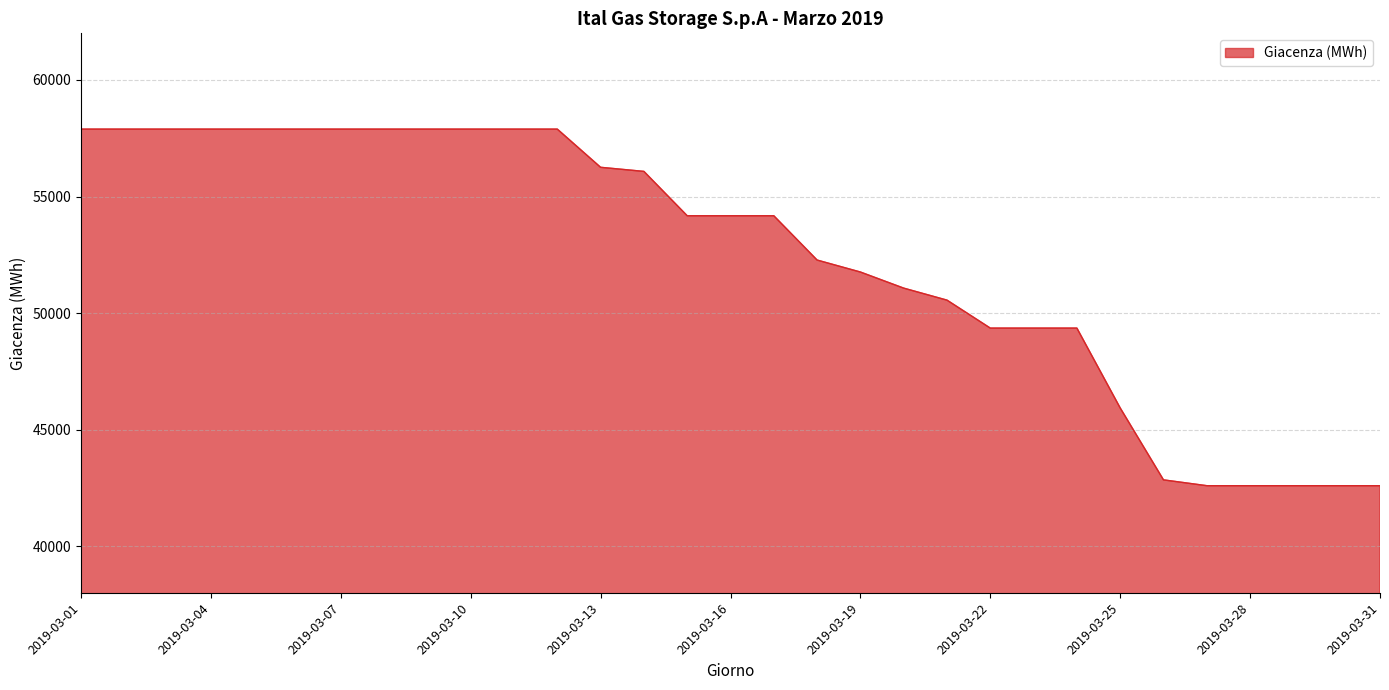

How many lines are shown in the chart?

1